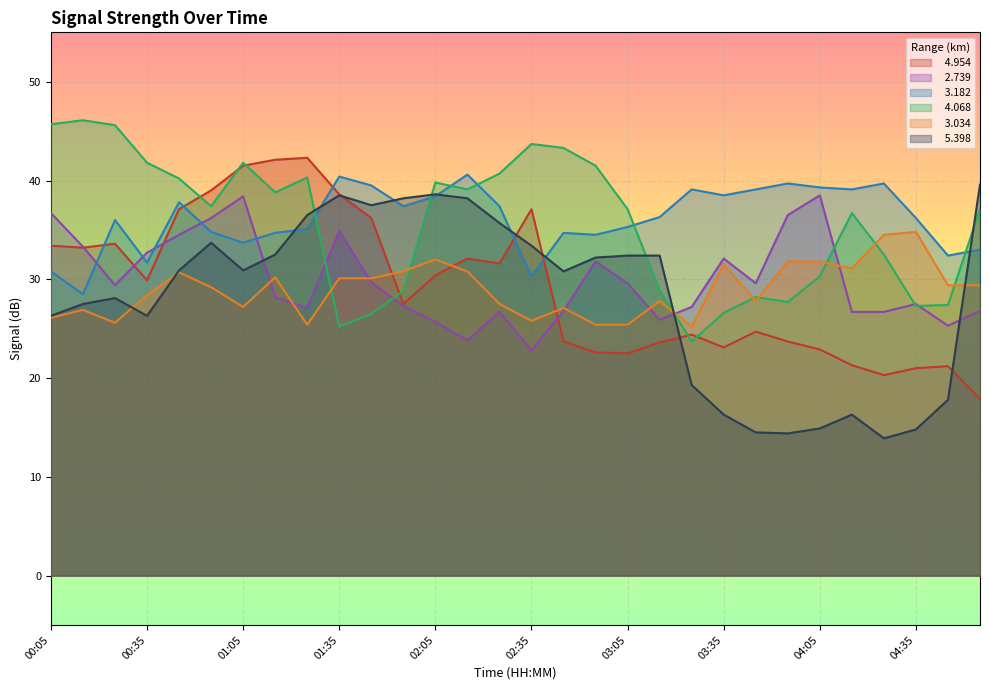

How many values in the   4.954 series exceed 29?

15